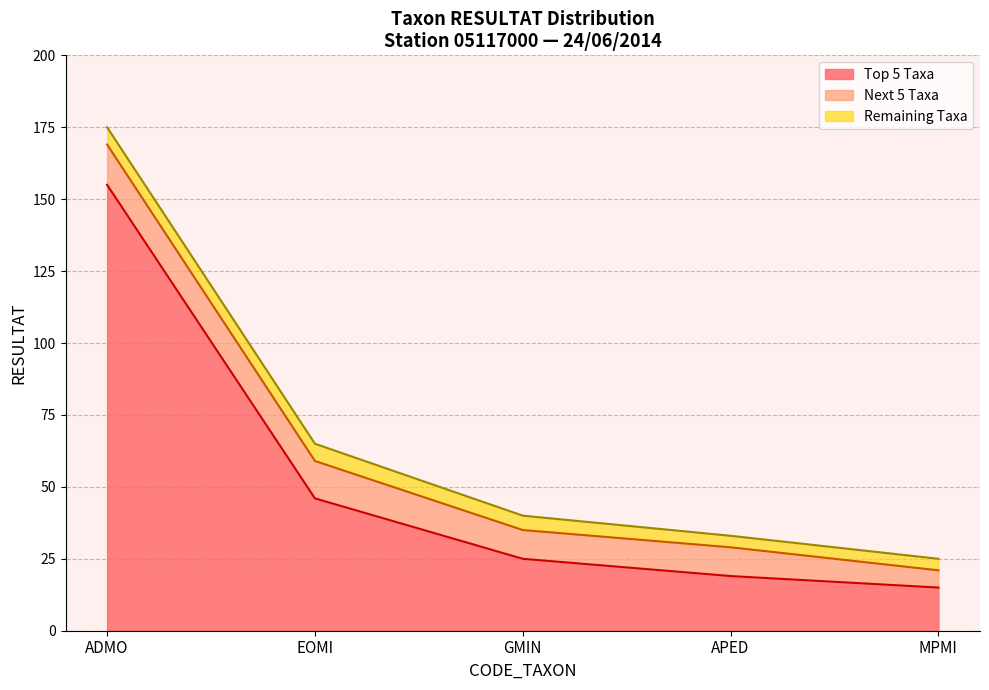

How many Remaining Taxa values are between 4 and 6?

5